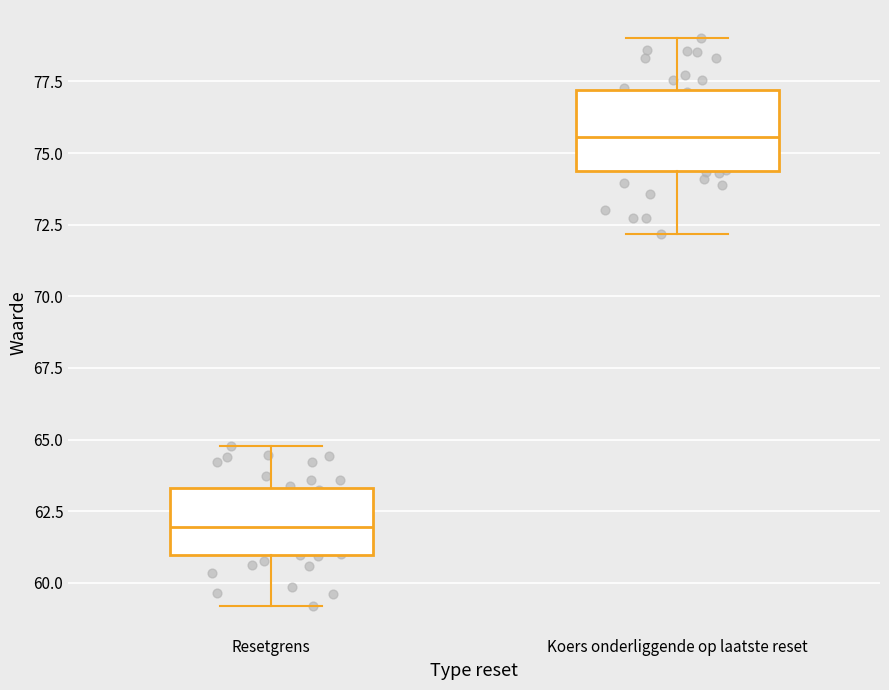

Reading left to right, read every box against the y-axis: the position of its median line, the range the box covers, and the ends of its whiskers. The values are not printed on the chart, so give them approximately, as read against the axis.

Resetgrens: median 62.0, box 61.0 to 63.5, whiskers 59.0 to 65.0
Koers onderliggende op laatste reset: median 75.5, box 74.5 to 77.0, whiskers 72.0 to 79.0